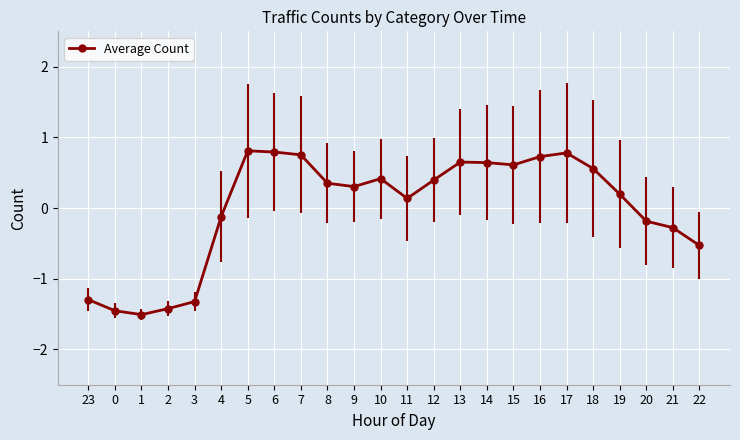

What is the label of the 3rd point from the left?

1